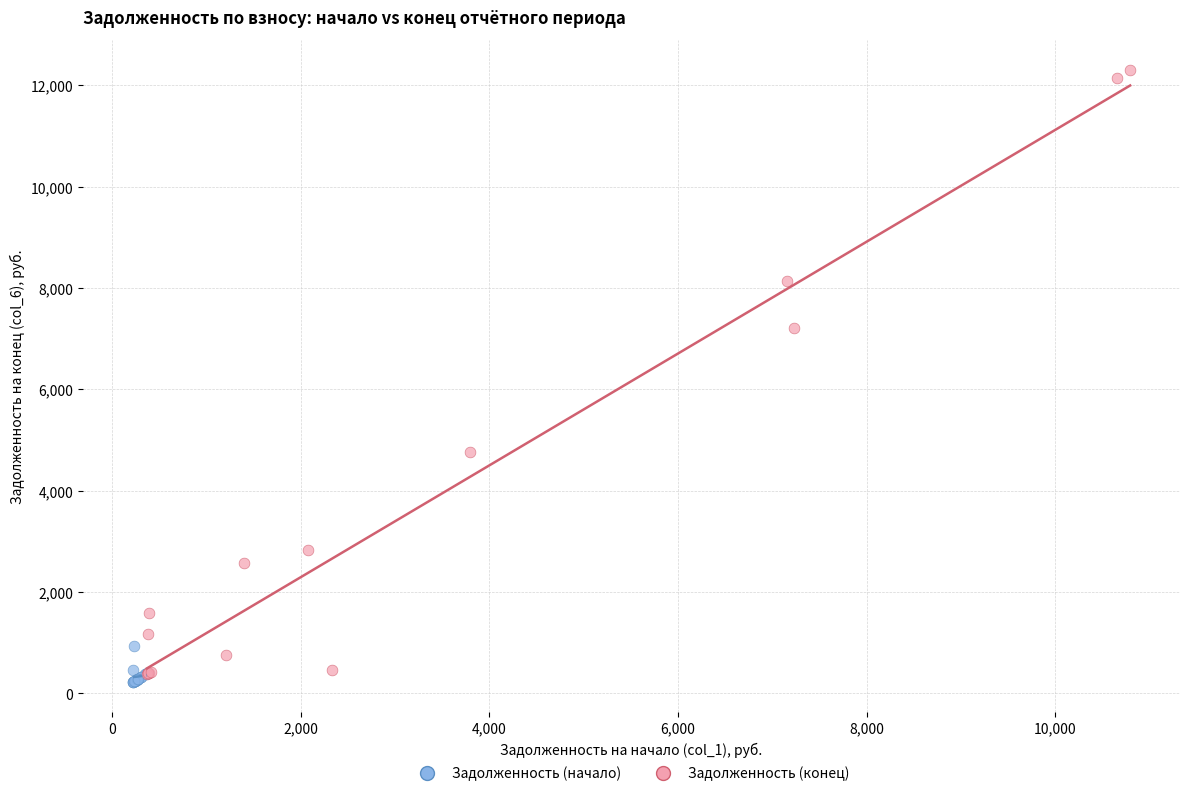

Which series has the largest Y range (max minus min)?

Задолженность (конец)